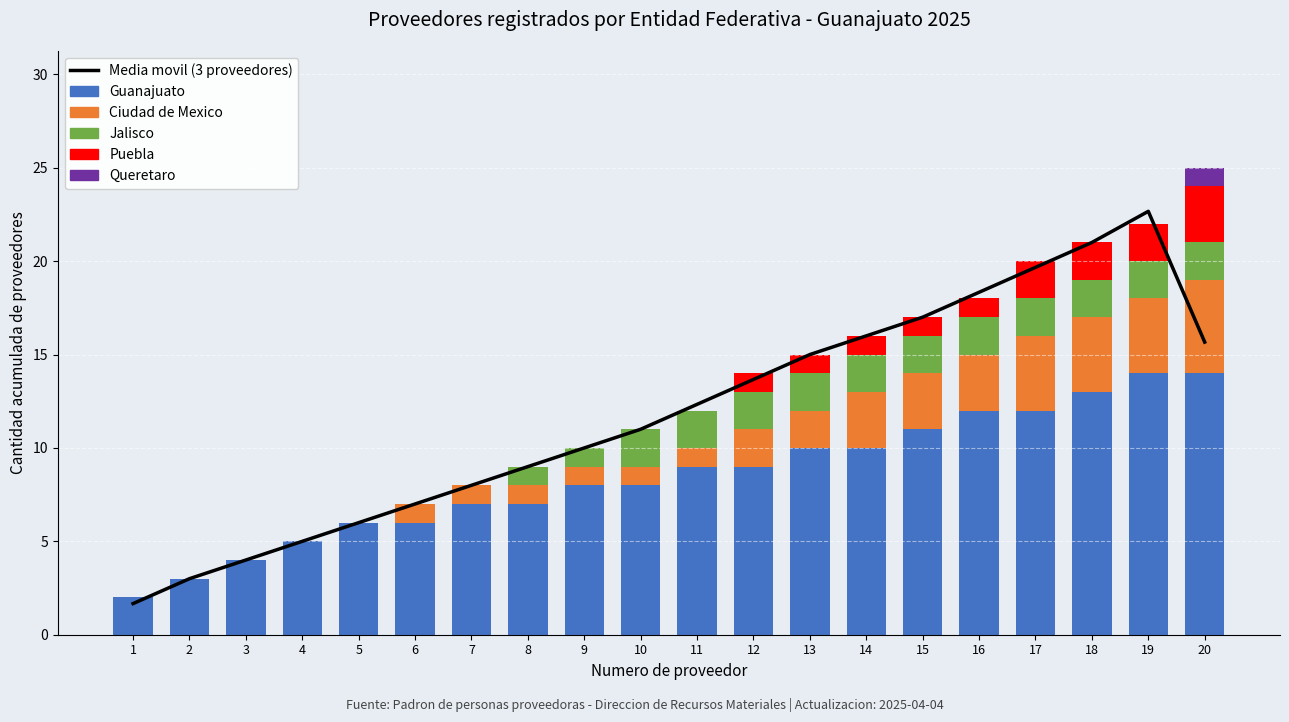

What is the highest value of the Guanajuato series?

14.0